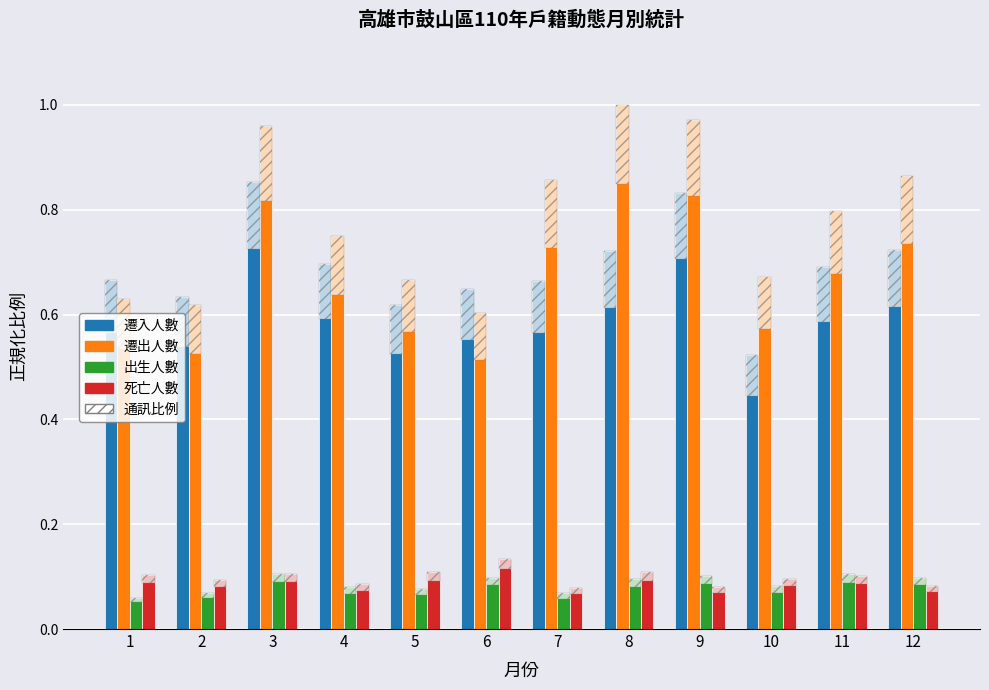

What is the total value across all series at 4?

1.6